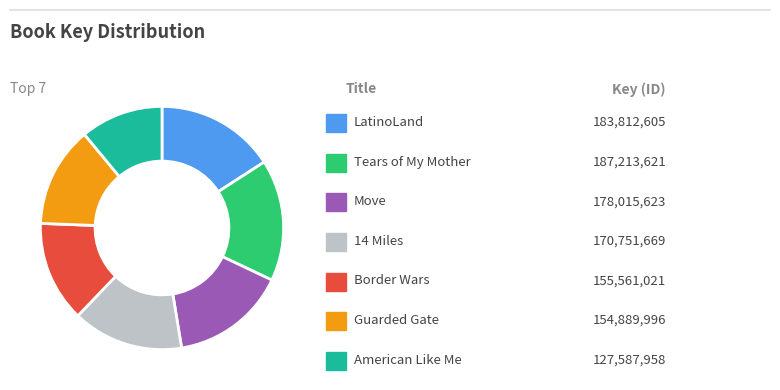

Does any single category account for the majority?

No